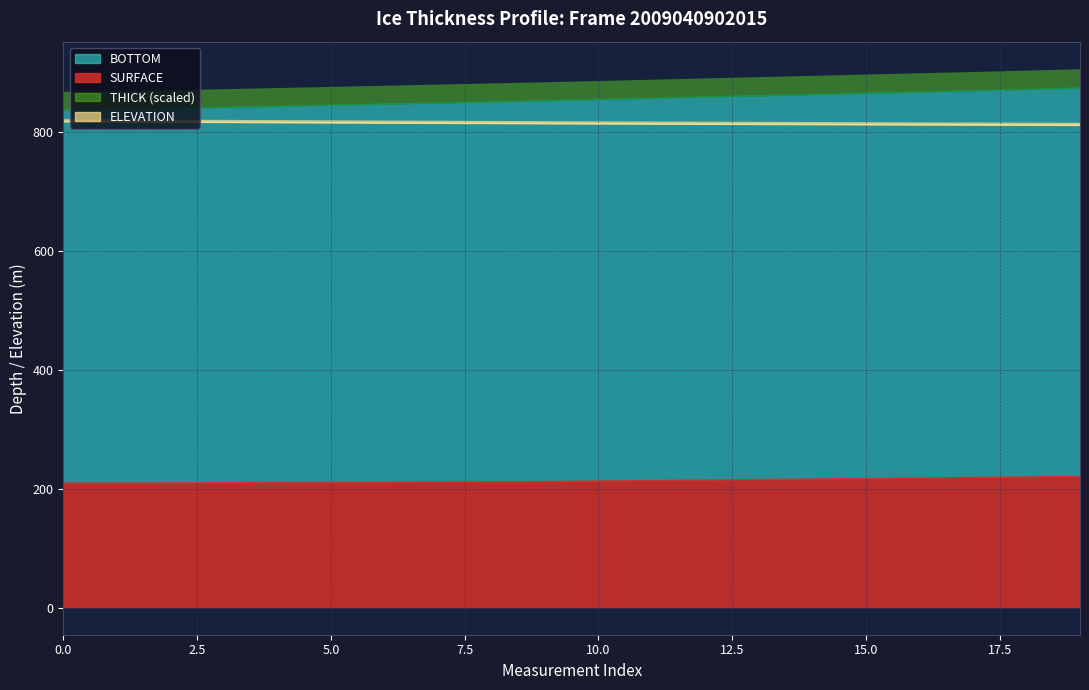

True or false: BOTTOM has more than 2 interior local peaks.

False